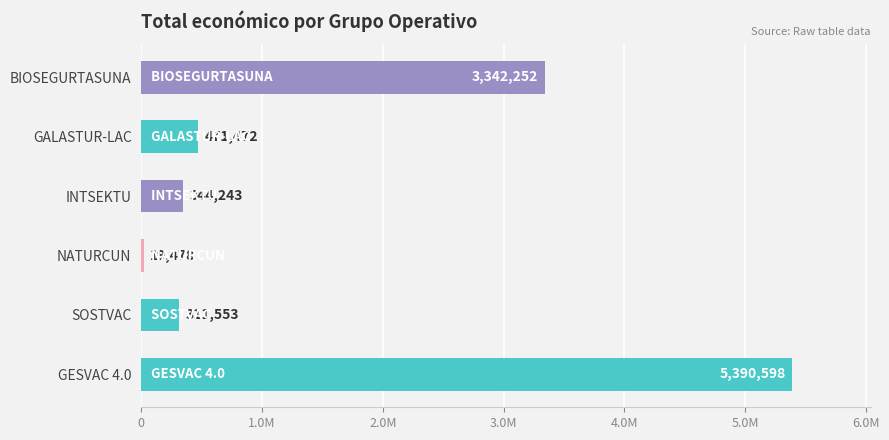

The value at INTSEKTU is 344243. True or false?

True